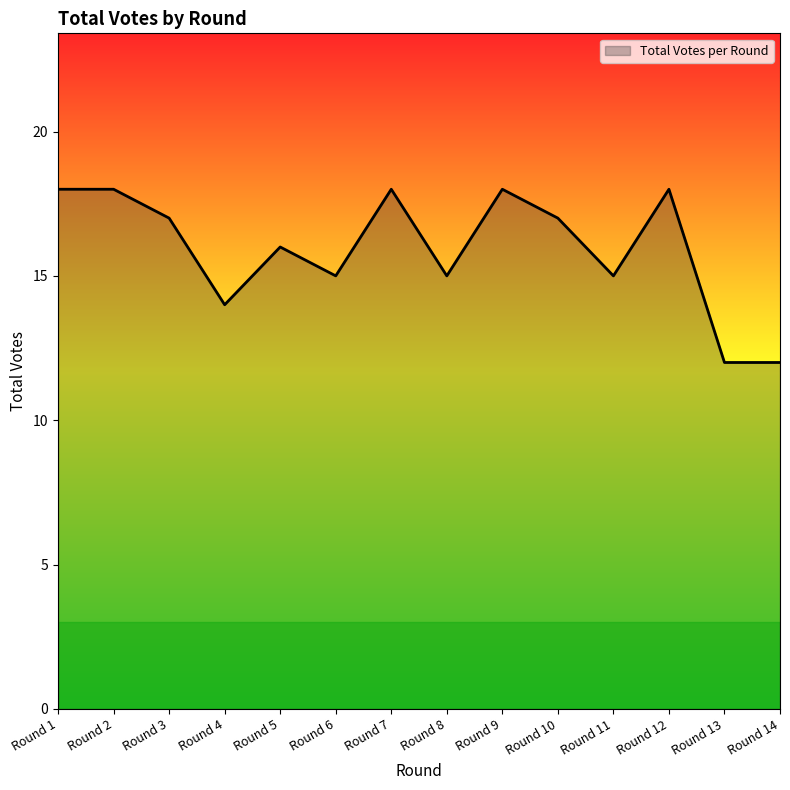

Does the chart display data point markers on the line(s)?

No